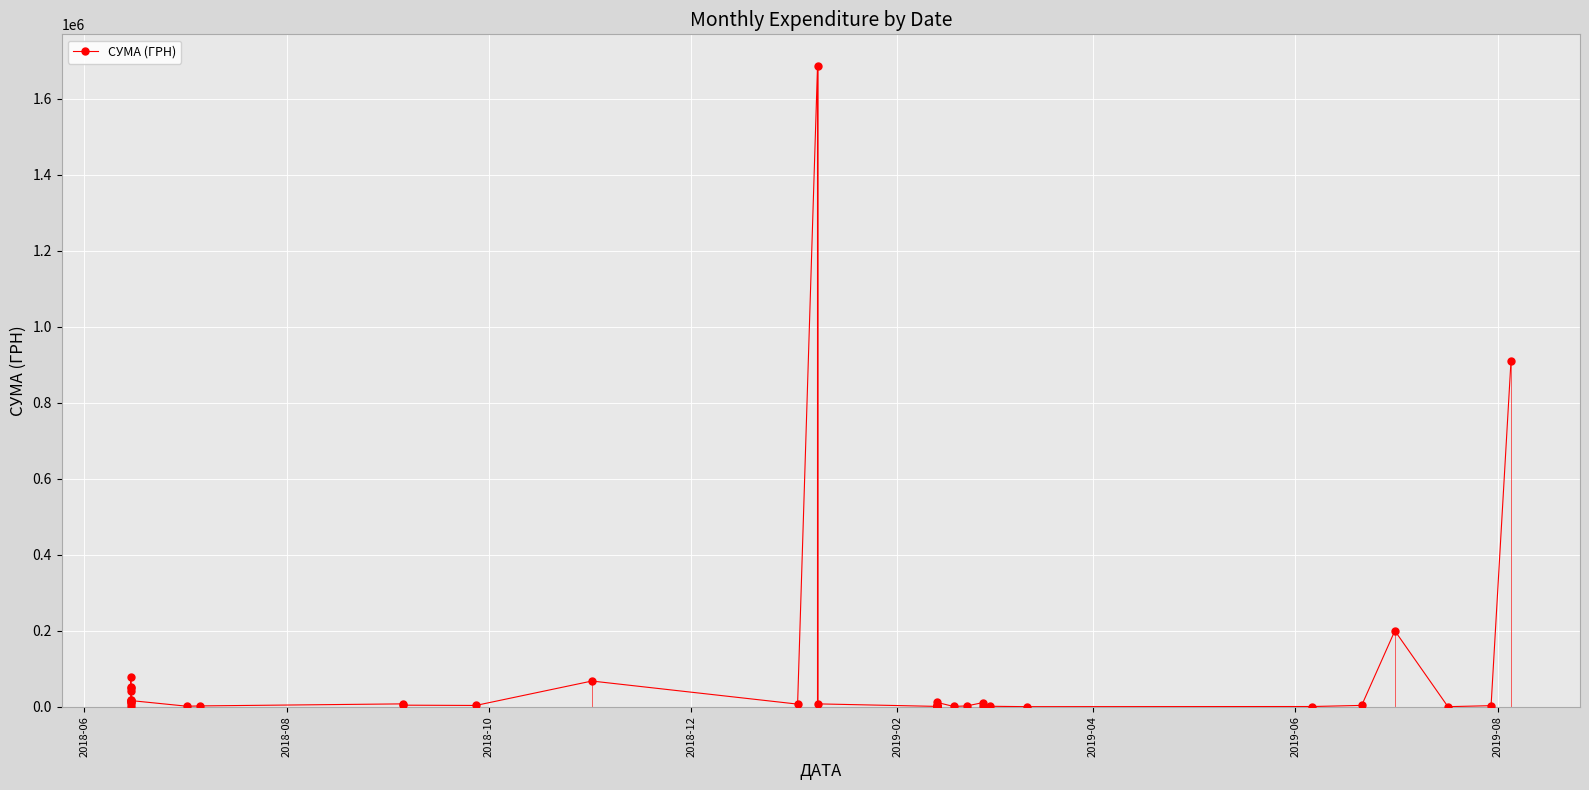

How many distinct data groups are displayed?

1